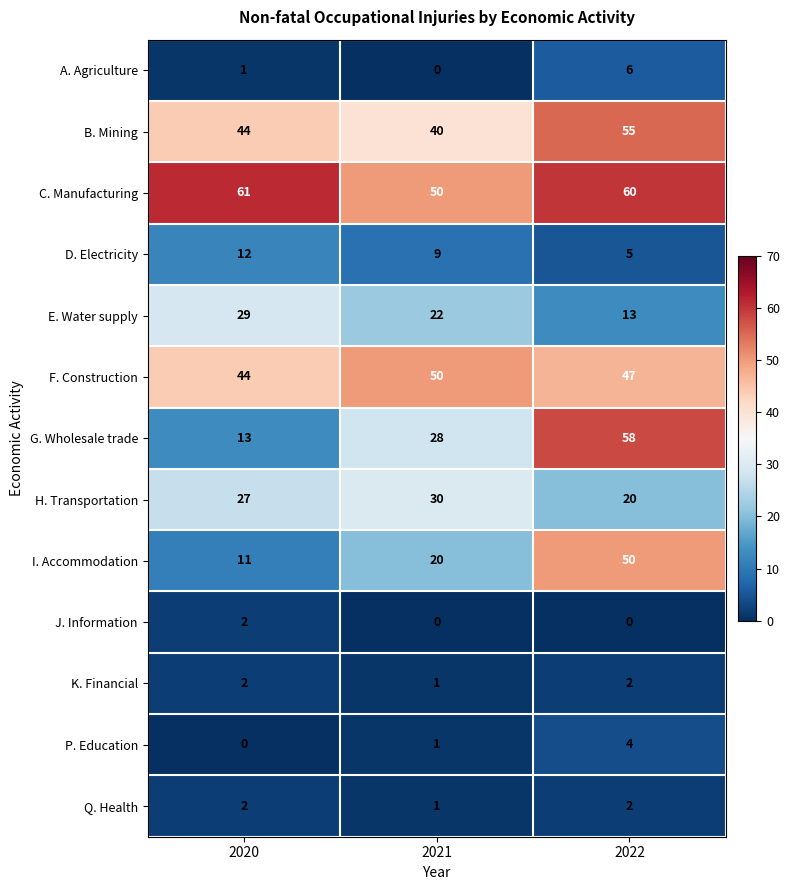

Which series has the widest spread of values?

G. Wholesale trade